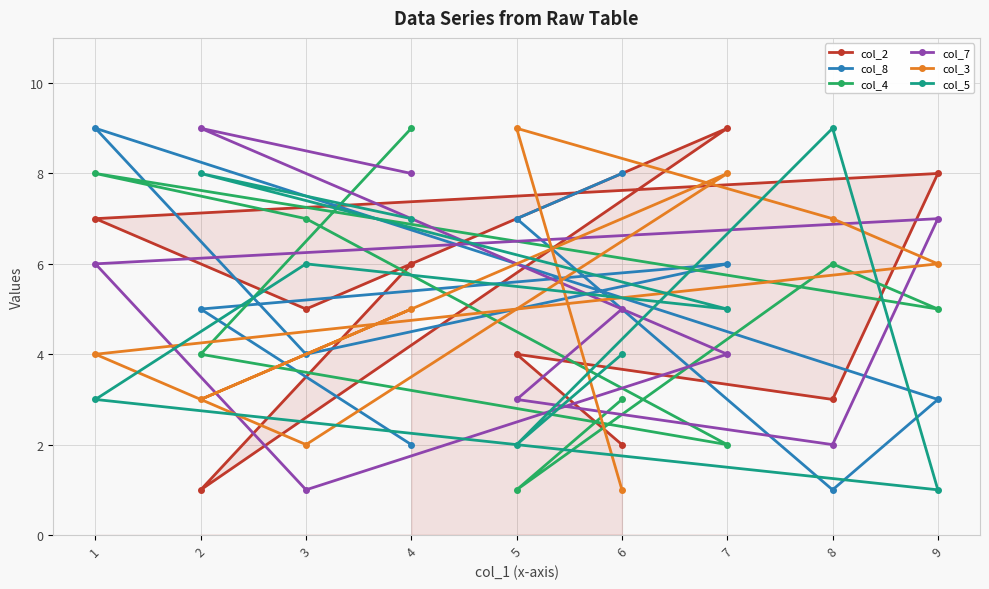

In col_3, how many points are higher than both neighbors (excluding endpoints)?

2